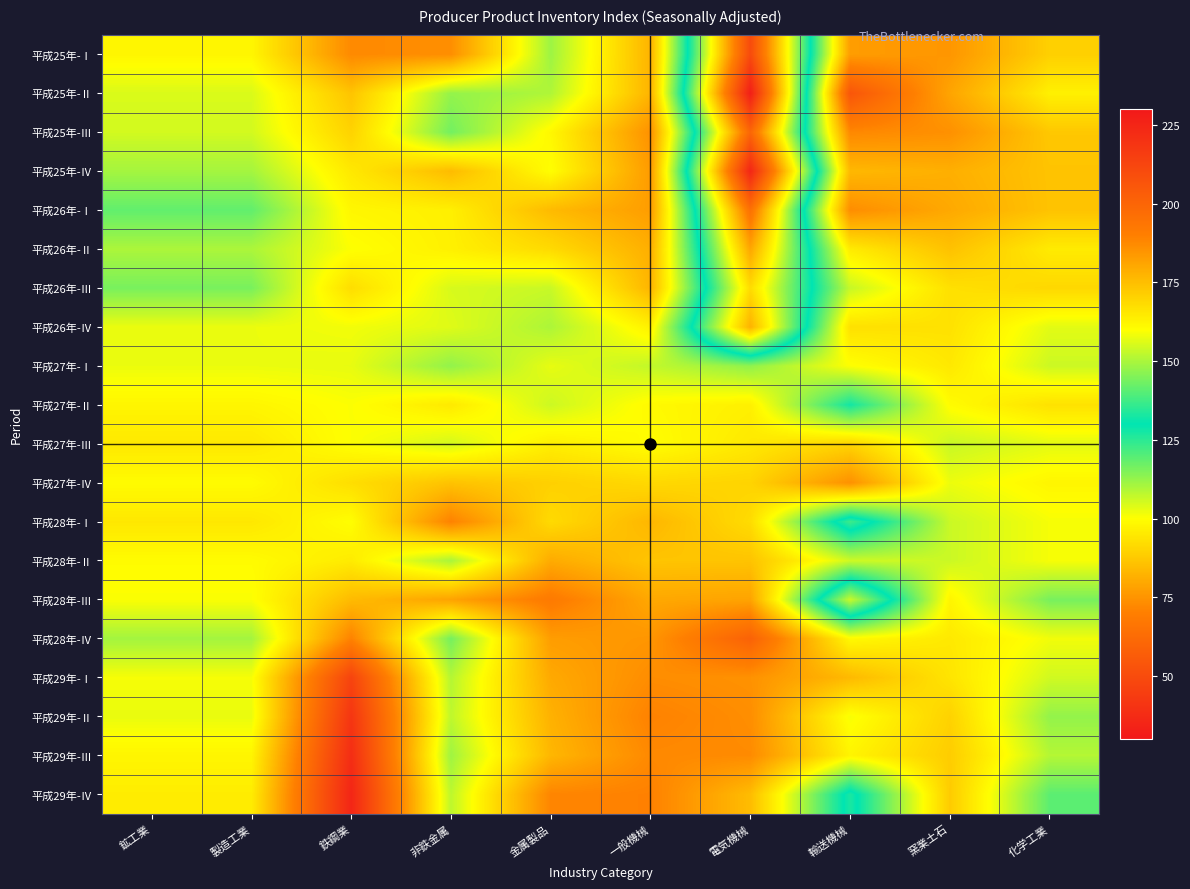

What is the difference between the highest and lowest values at 一般機械?

36.7